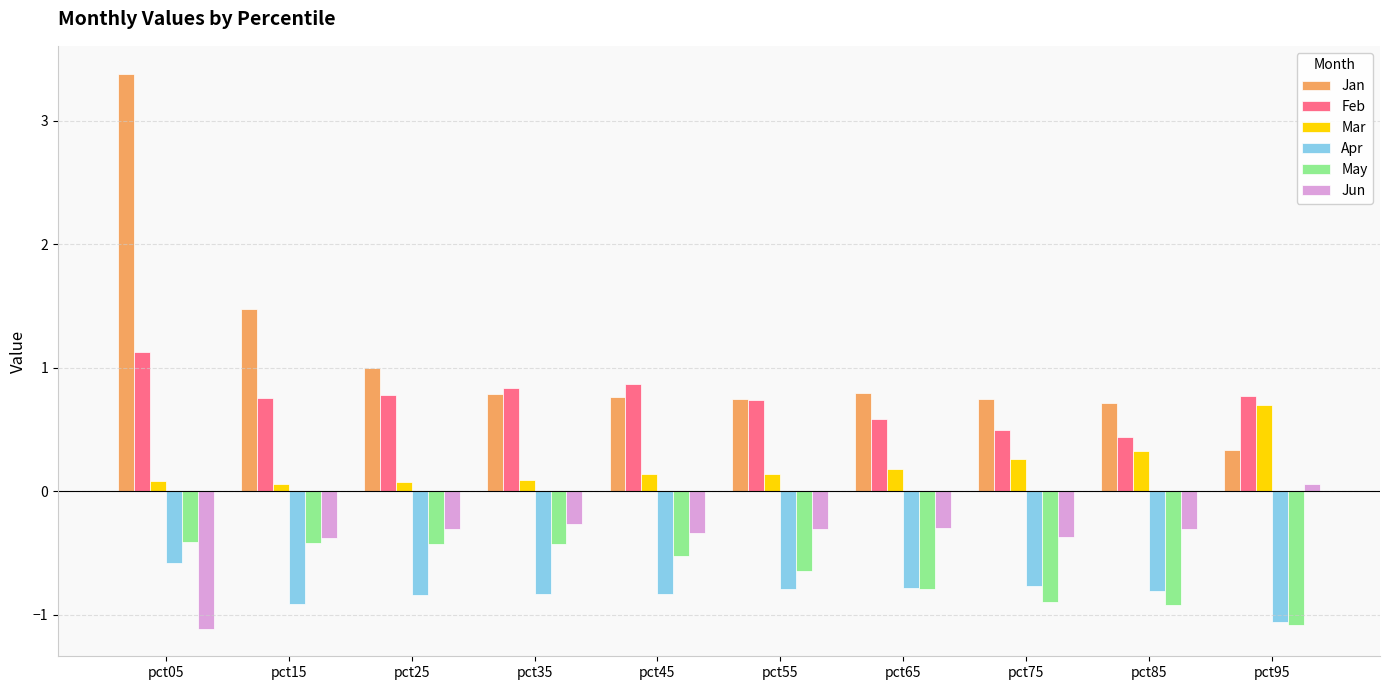

How many values in the Jun series are below 0?

9